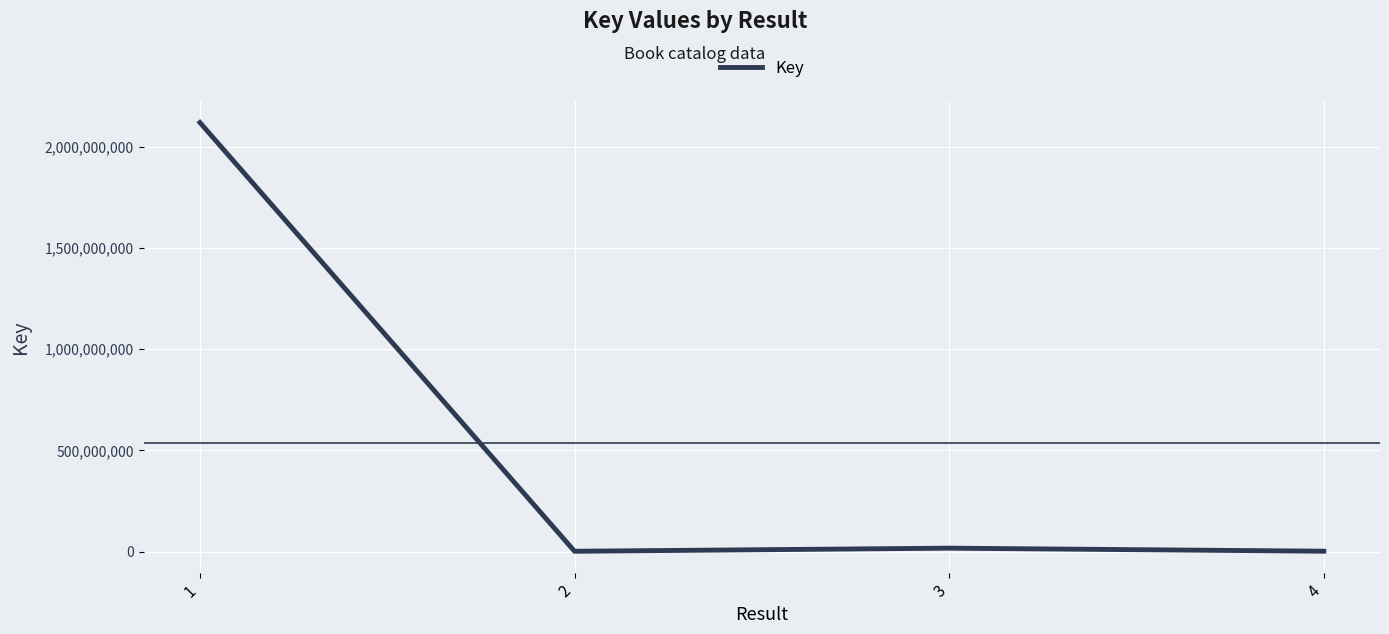

At which label does the data first exceed 16820853?

1